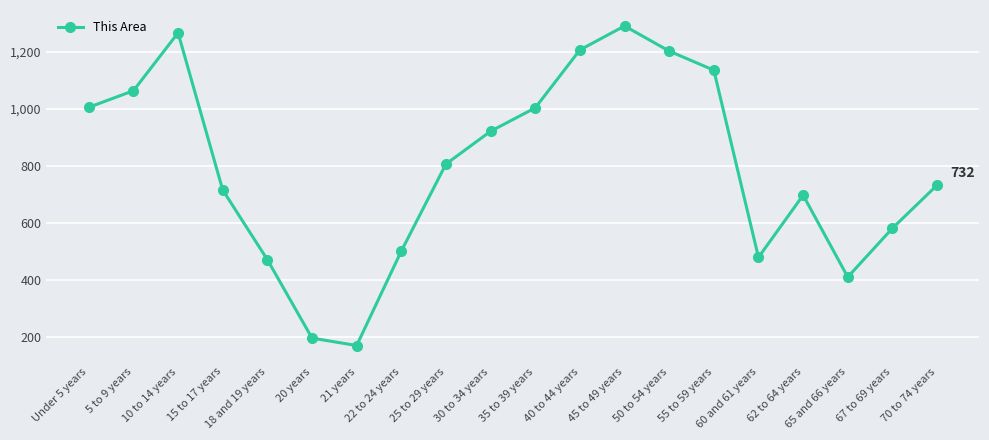

How many interior local valleys (lower than both neighbors) does the data have?

3